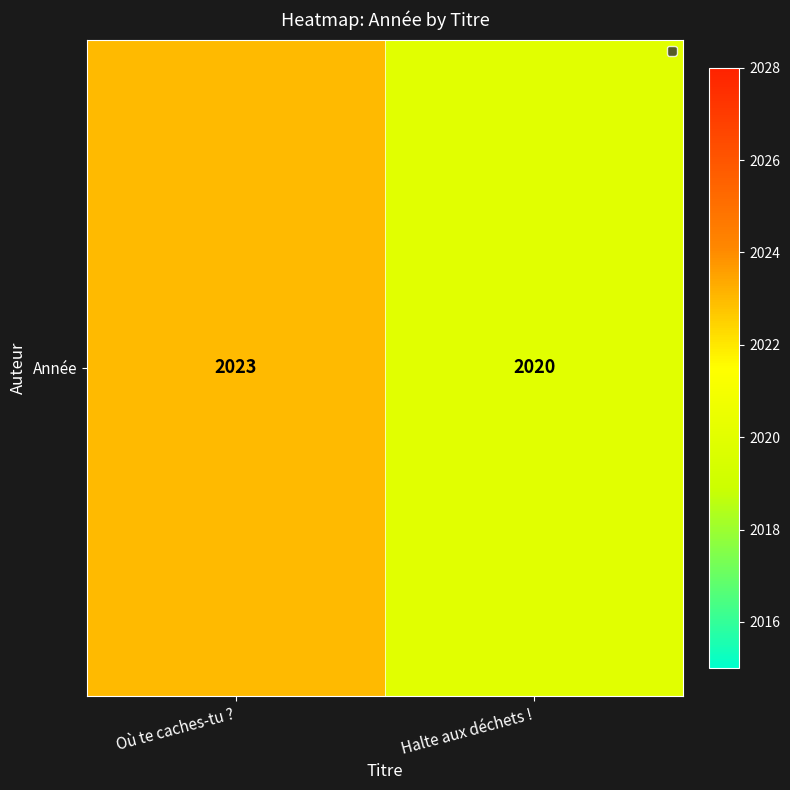

Approximately how many times larger is the value at Halte aux déchets ! compared to Où te caches-tu ??

1.0